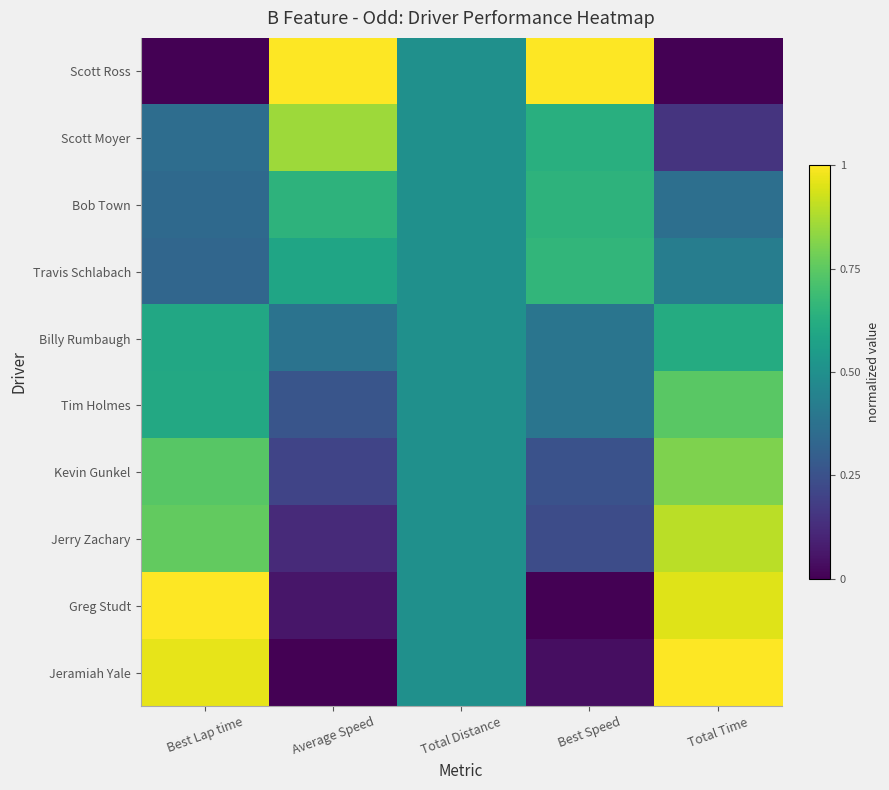

Which category has the lowest value across all series?

Best Lap time